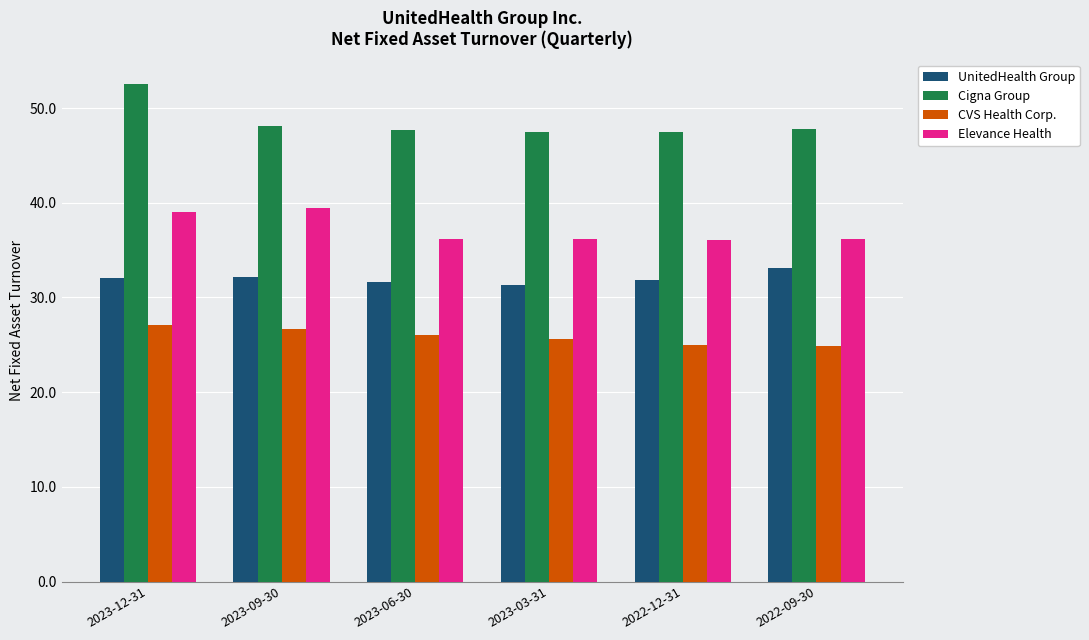

What is the minimum value for CVS Health Corp.?

24.9